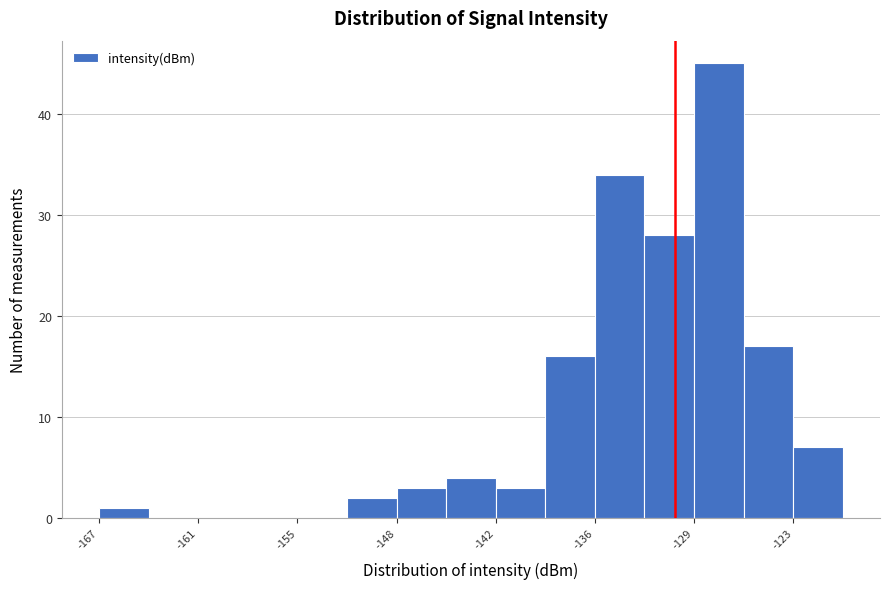

Around what value on the x-axis is the tallest bar? Give the approximate position of its centre, as read against the axis.

-128